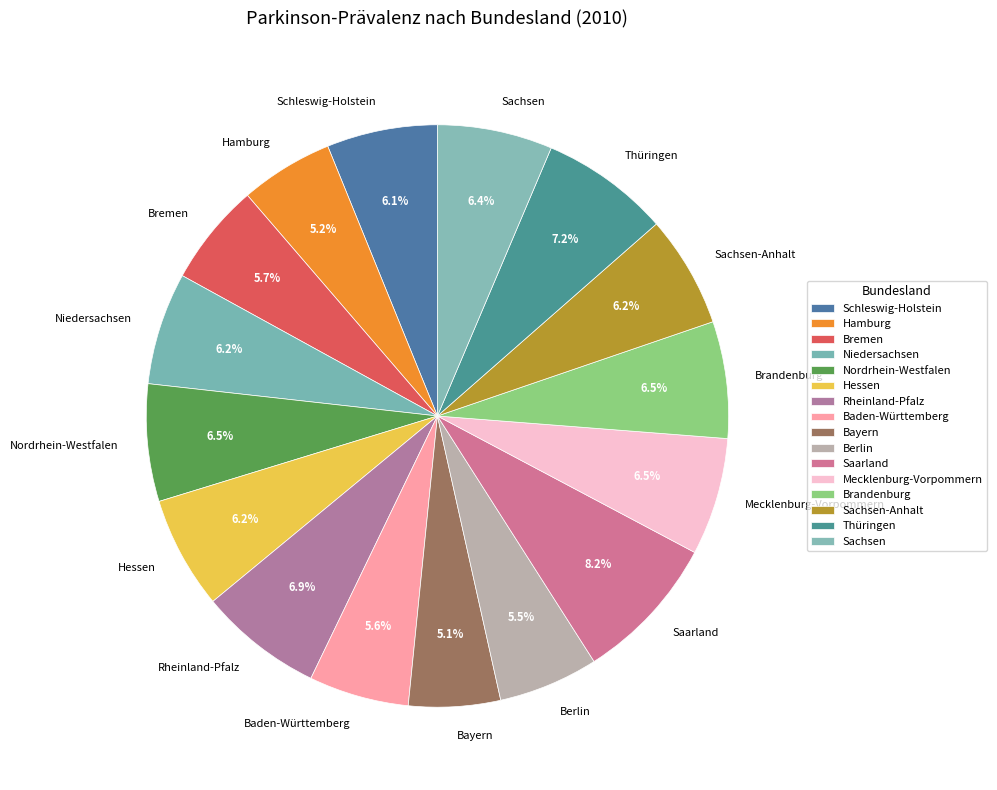

Does Sachsen-Anhalt account for over 50% of the chart?

No